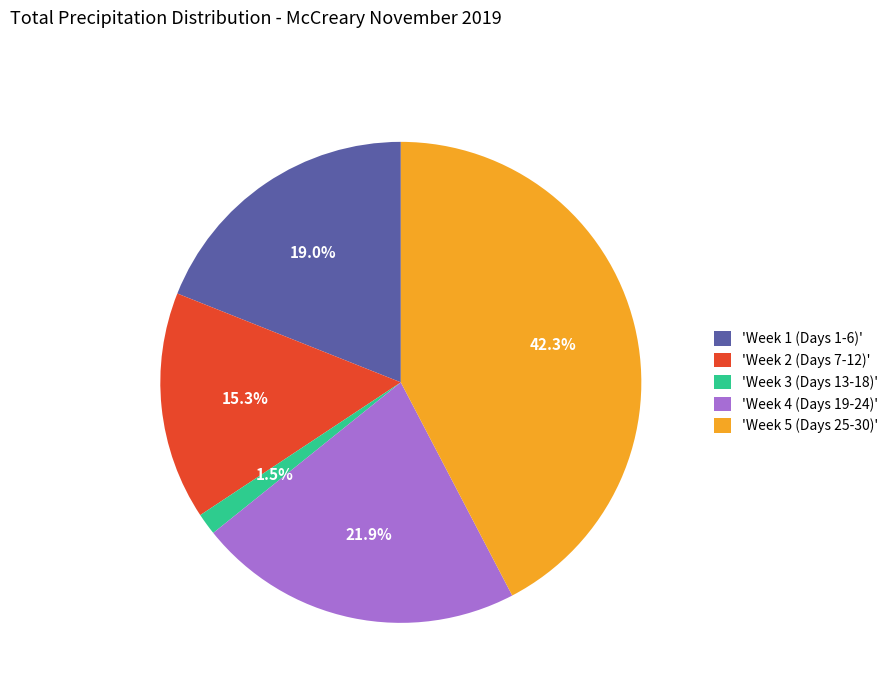

Which has a higher value, 'Week 1 (Days 1-6)' or 'Week 2 (Days 7-12)'?

'Week 1 (Days 1-6)'